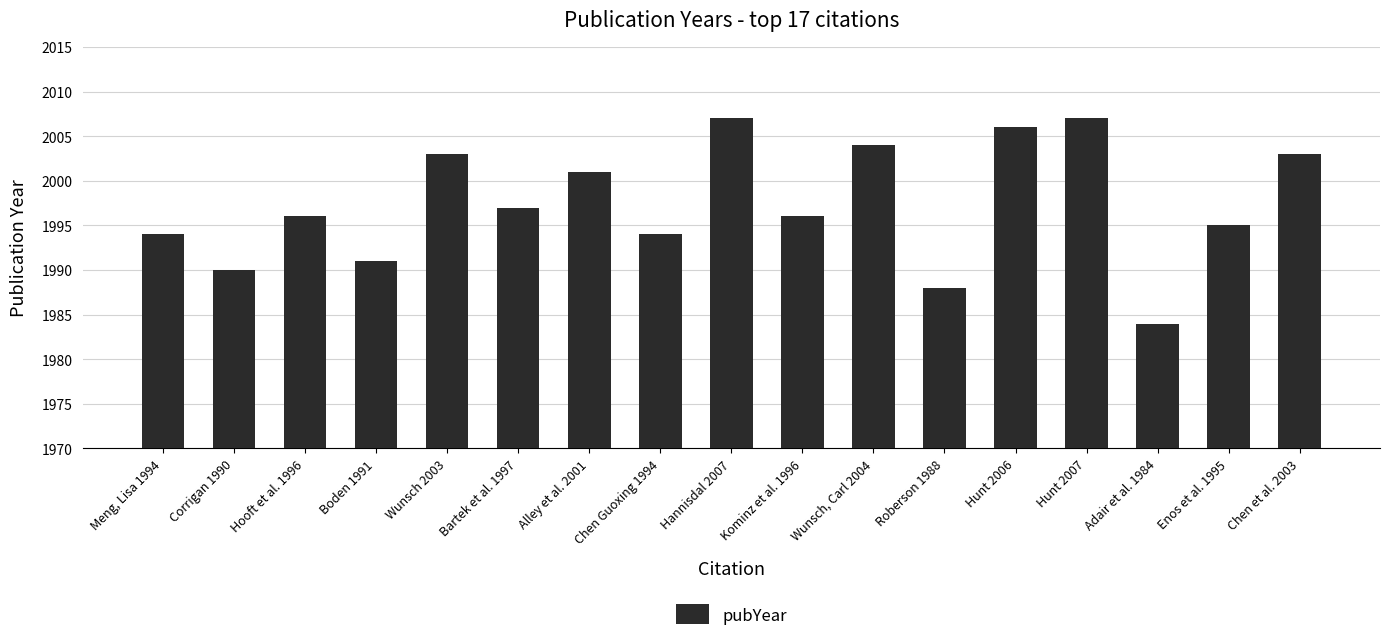

What is the maximum value shown in the chart?

2007